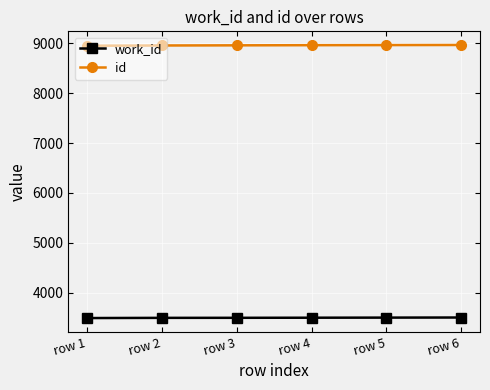

At how many categories does at least one series exceed 8298?

6